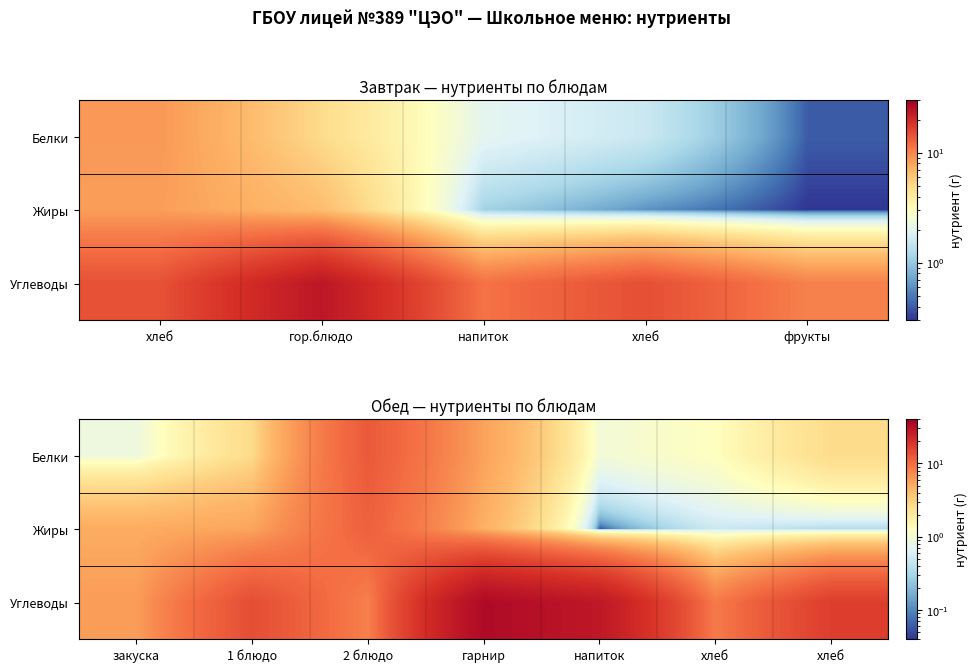

Rank the series at хлеб from highest to lowest value.

Углеводы, Белки, Жиры